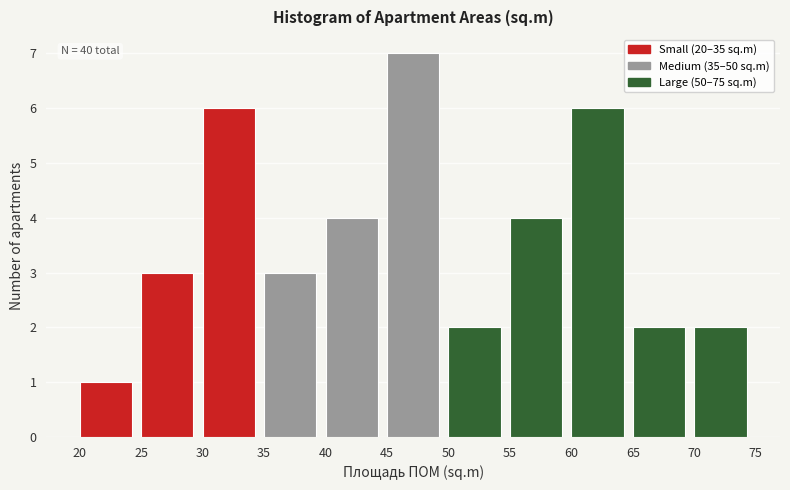

Which range on the x-axis has the tallest bar?

45 to 50